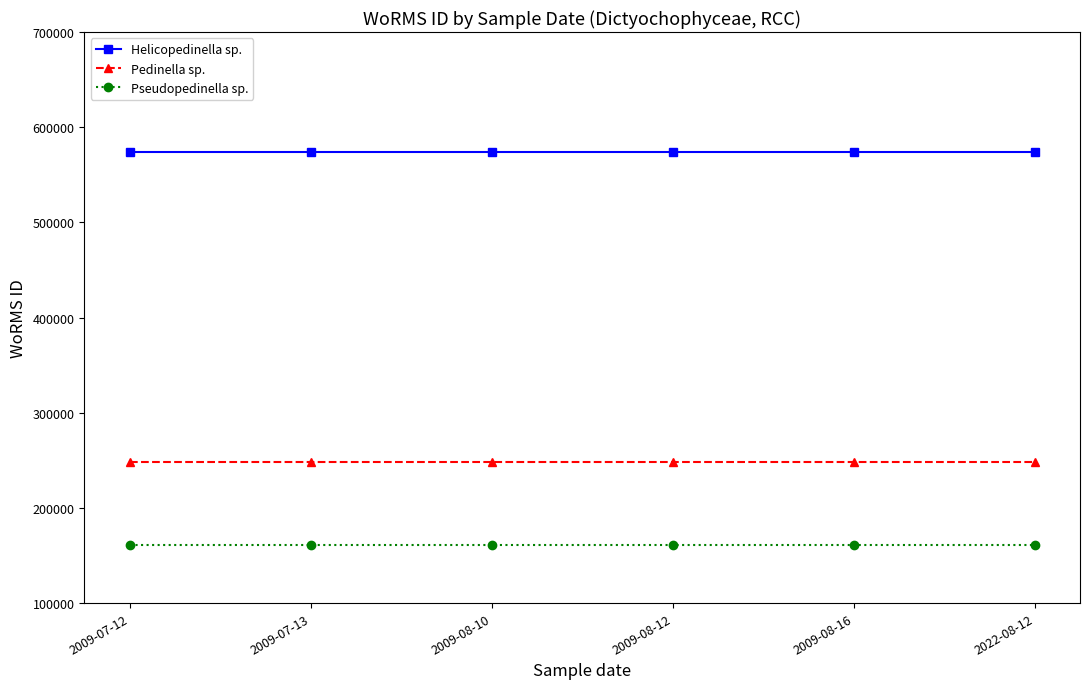

Is it true that Pedinella sp. equals 248148 at 2009-07-13?

True